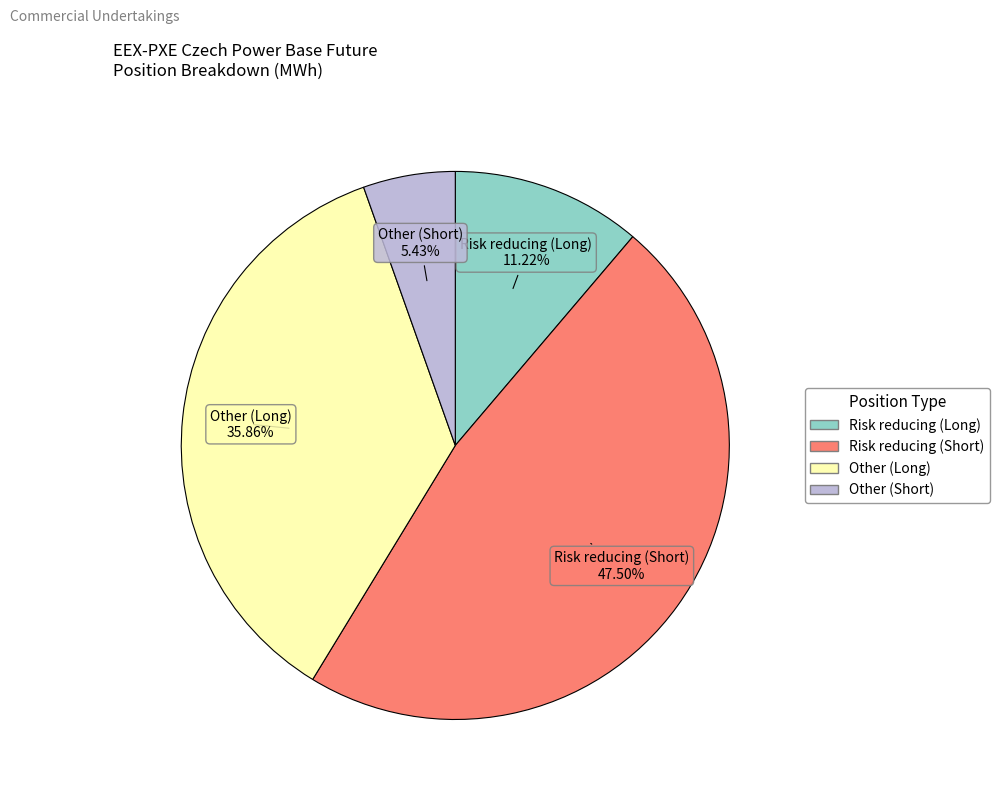

To the nearest percent, what is the difference between the Risk reducing (Long) and Other (Short) slice percentages?

6%